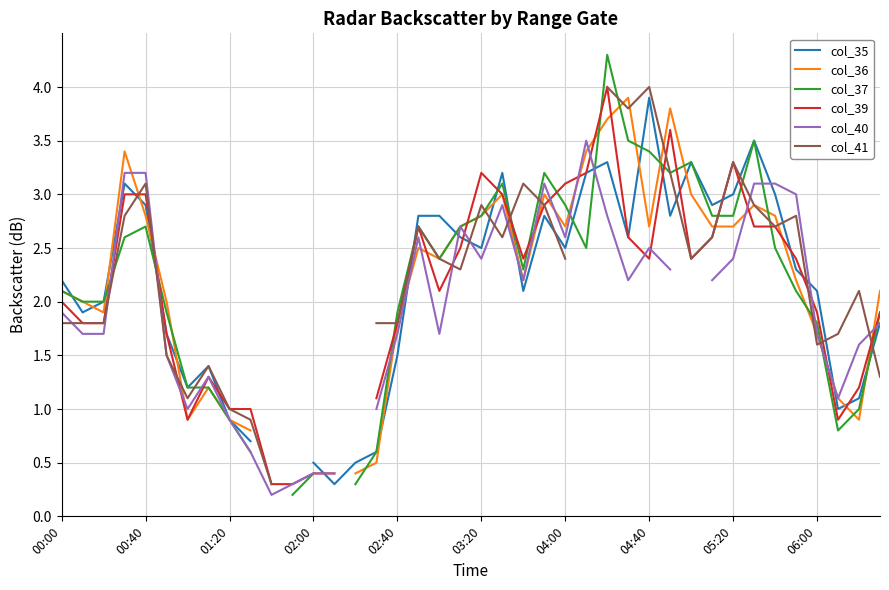

What are all the series names shown in the legend?

col_35, col_36, col_37, col_39, col_40, col_41